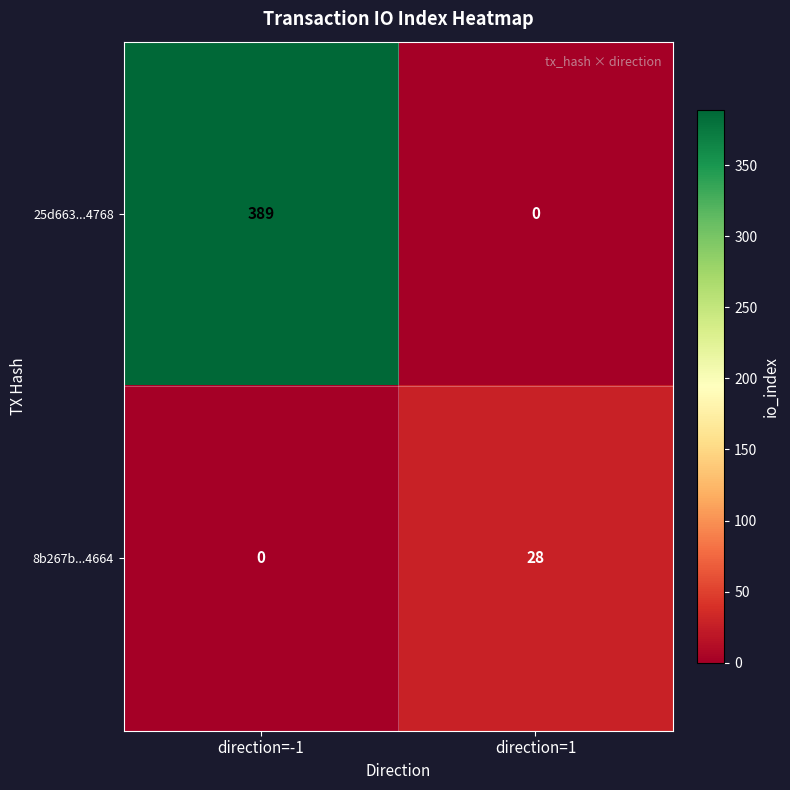

Reading right to left, extract all data points from this chart.

25d663...4768: direction=1=0	direction=-1=389
8b267b...4664: direction=1=28	direction=-1=0